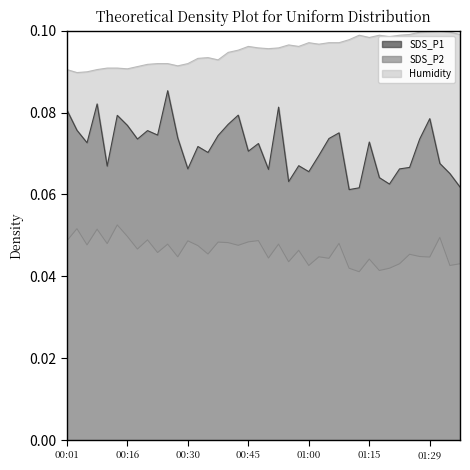

True or false: SDS_P2 and Humidity cross at least once.

False